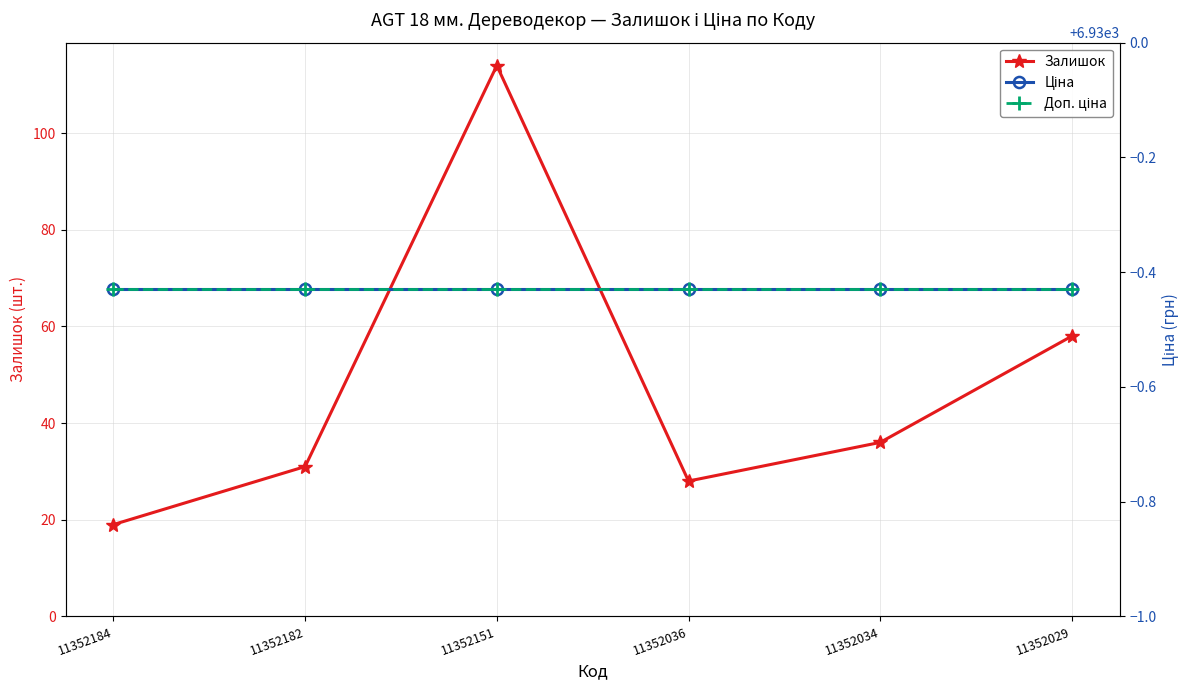

Does the chart have visible grid lines?

Yes